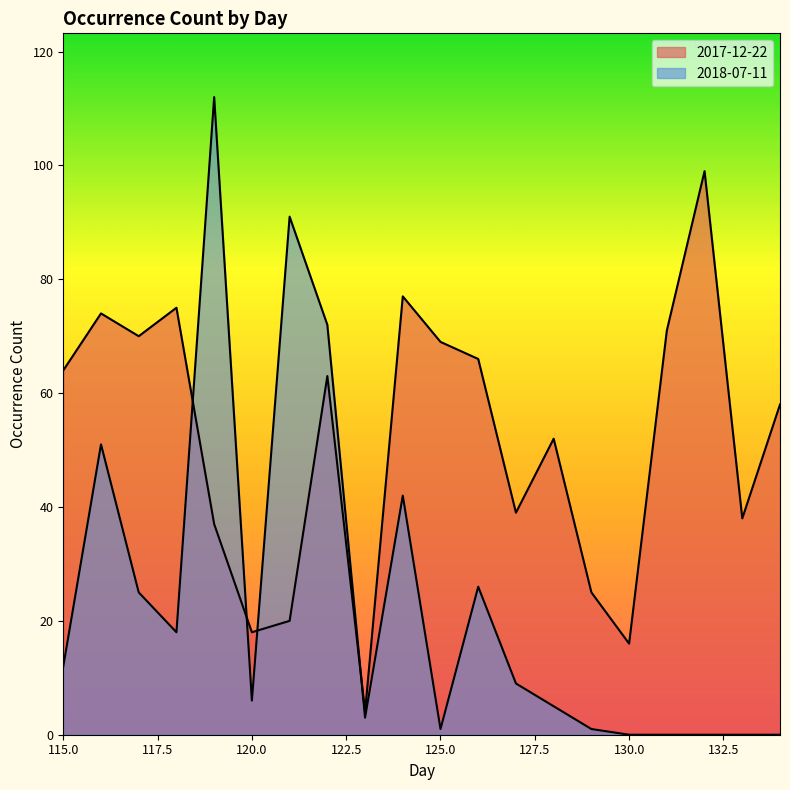

How many interior local peaks does the 2018-07-11 series have?

5